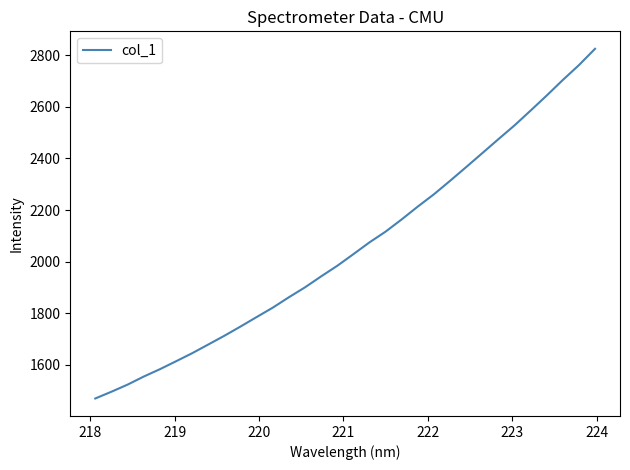

What is the difference between the maximum and minimum values?

1355.9